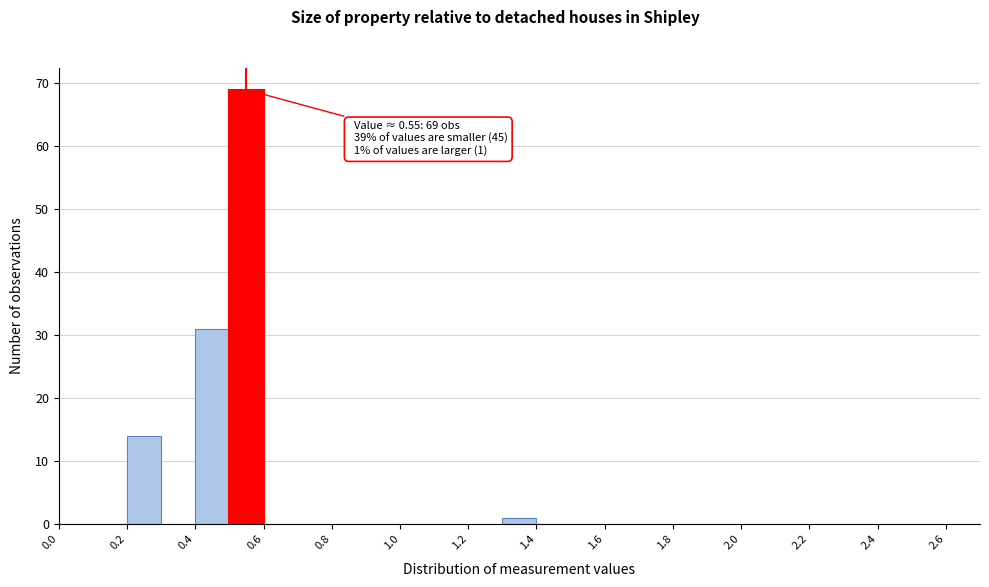

Which range on the x-axis has the tallest bar?

0.5 to 0.6